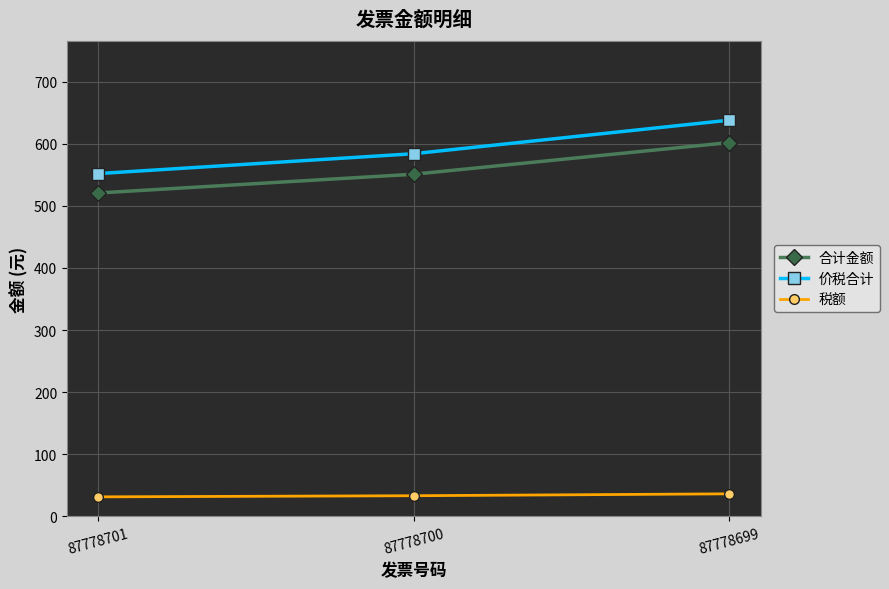

Which series changed the most between 87778700 and 87778699?

价税合计